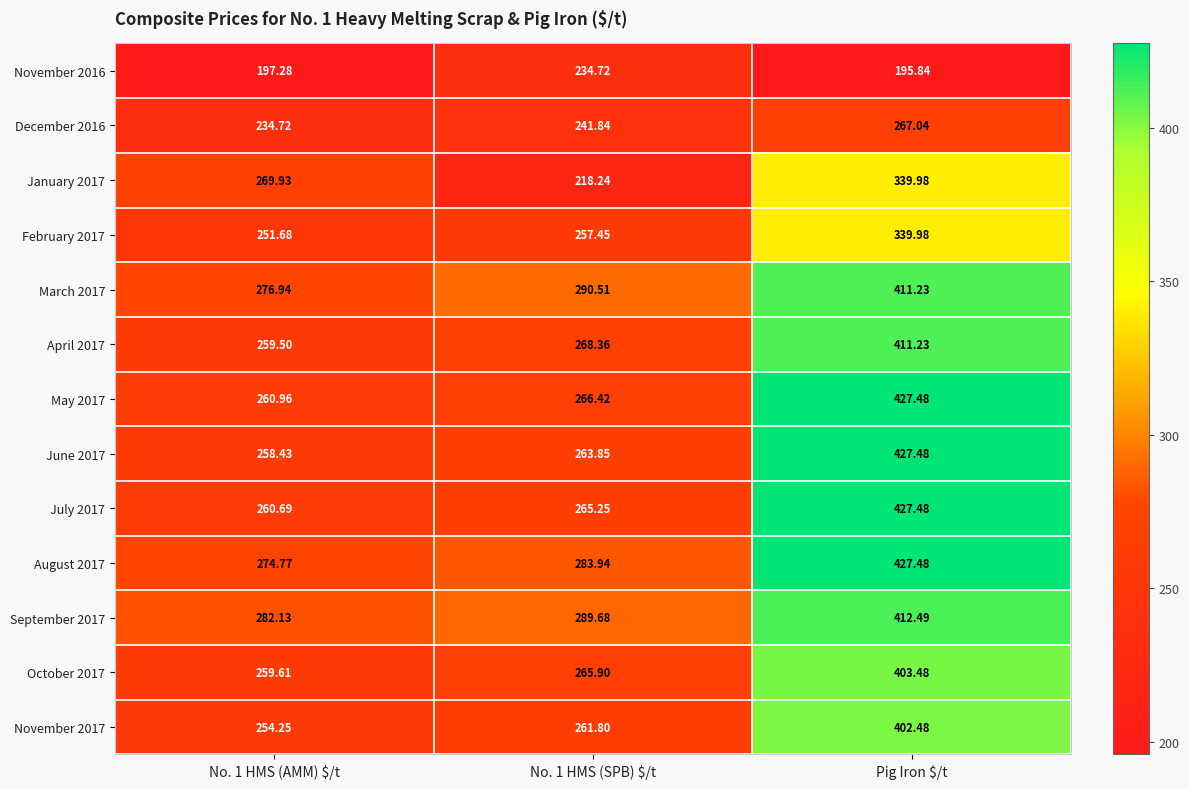

At which category is the sum across all series the highest?

Pig Iron $/t